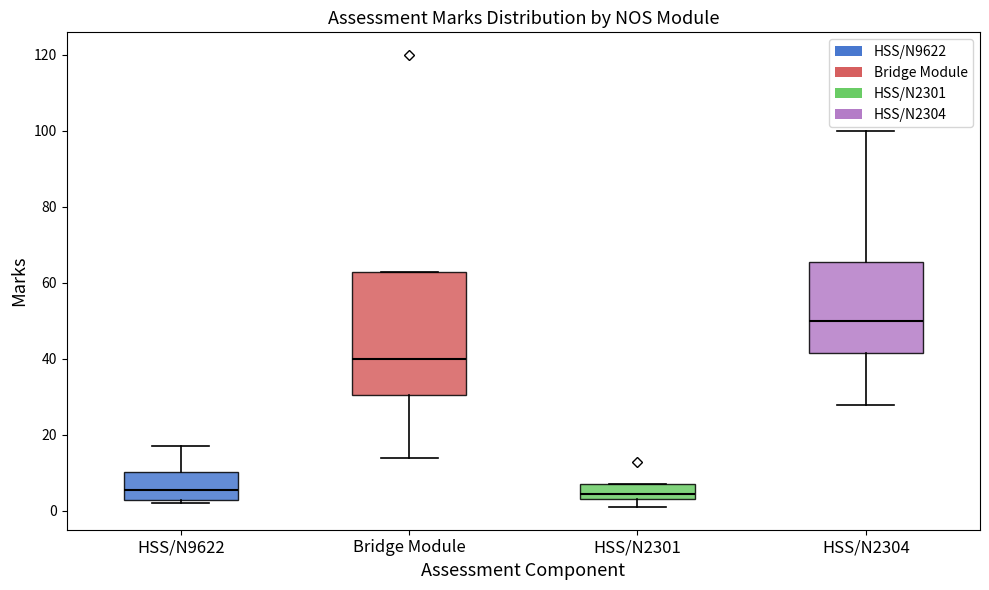

Which box is the tallest, from its lower edge to its upper edge?

Bridge Module